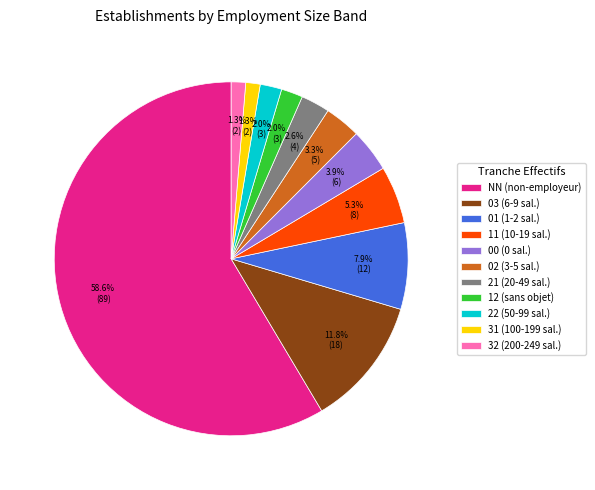

Combined, do 02 and 31 account for over 50%?

No